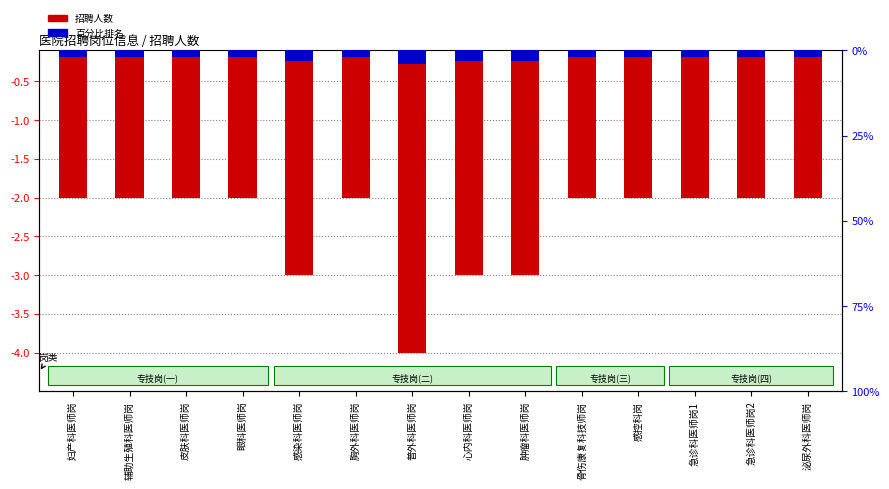

What is the label of the 1st bar from the right?

泌尿外科医师岗